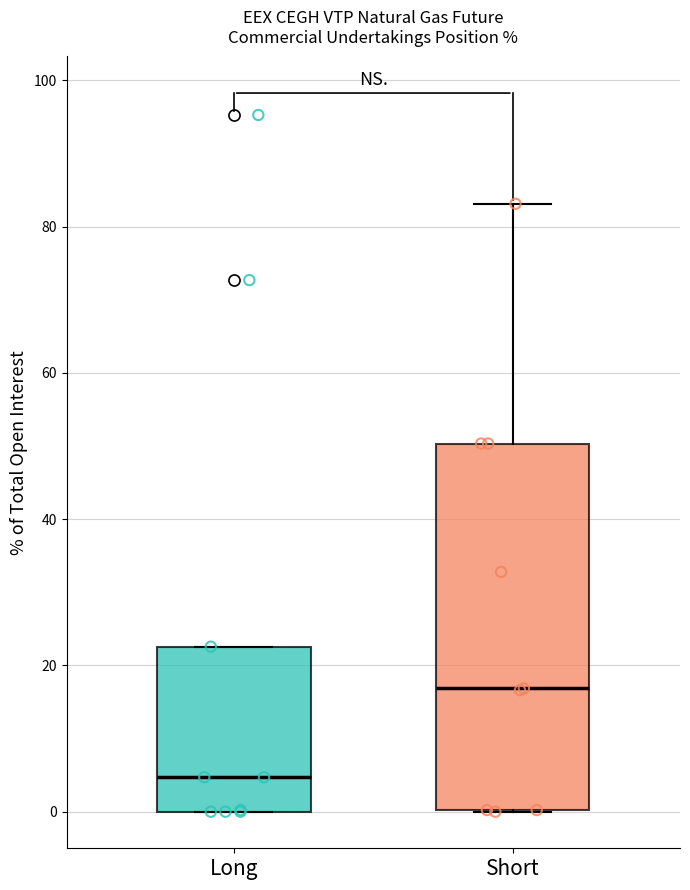

Reading left to right, read every box against the y-axis: the position of its median line, the range the box covers, and the ends of its whiskers. The values are not printed on the chart, so give them approximately, as read against the axis.

Long: median 4, box 0 to 22, whiskers 0 to 22
Short: median 16, box 0 to 50, whiskers 0 to 84